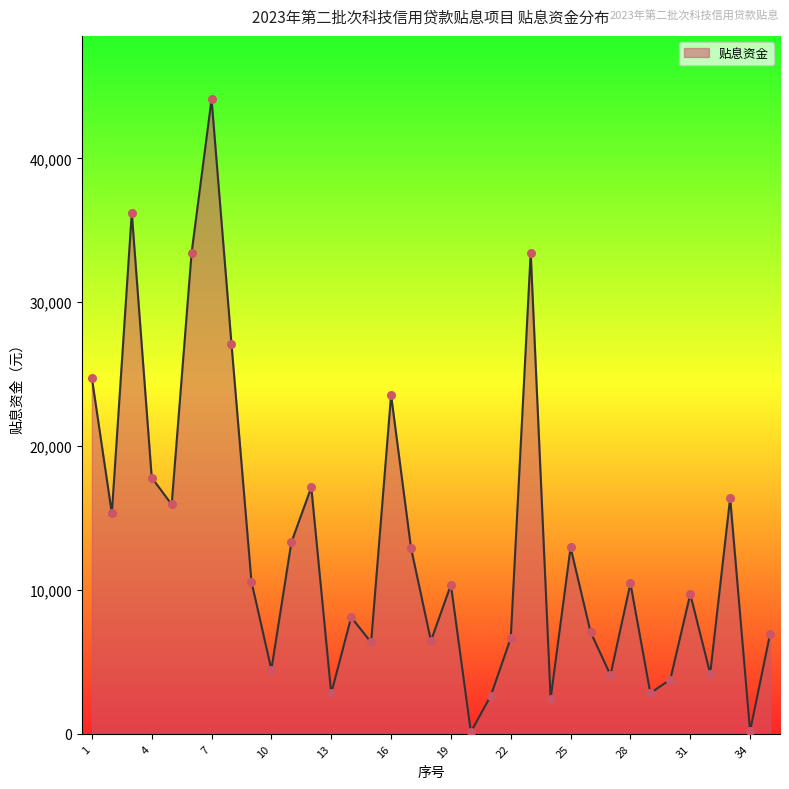

What is the maximum value shown in the chart?

44104